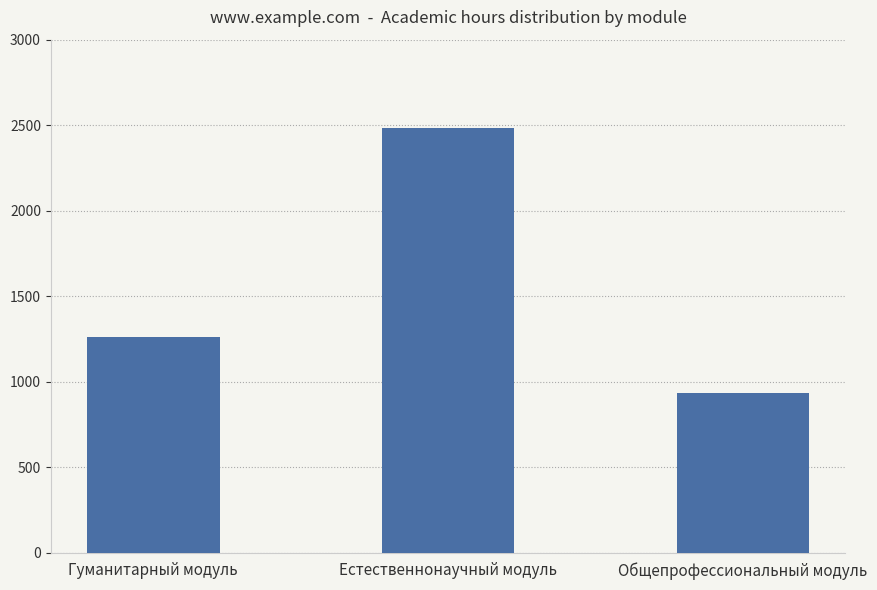

Approximately how many times larger is the value at Естественнонаучный модуль compared to Гуманитарный модуль?

2.0